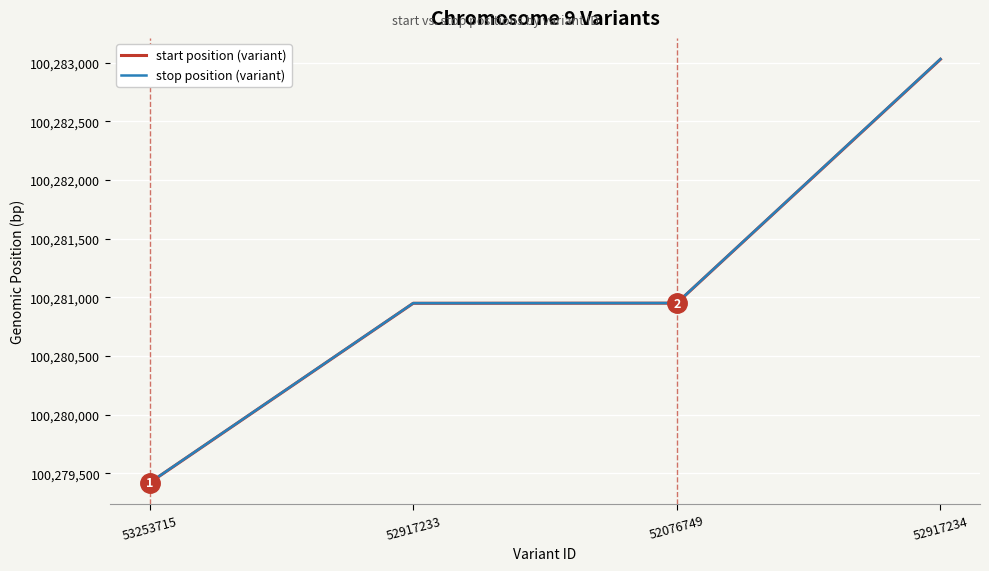

What is the difference between the maximum and second lowest values in the stop position (variant) series?

2080